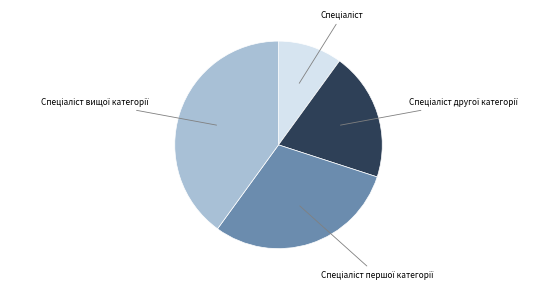

Is there a majority slice in this chart?

No